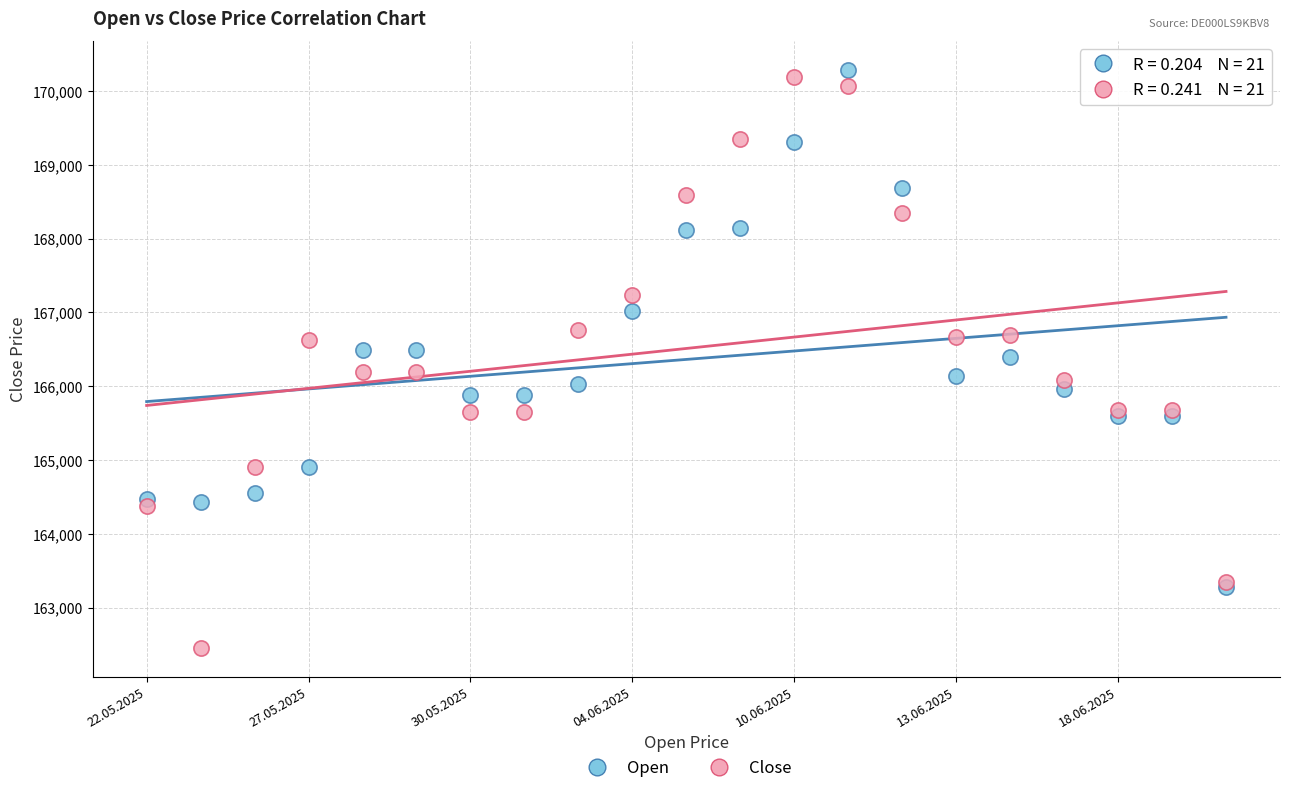

What are all the series names shown in the legend?

Open, Close